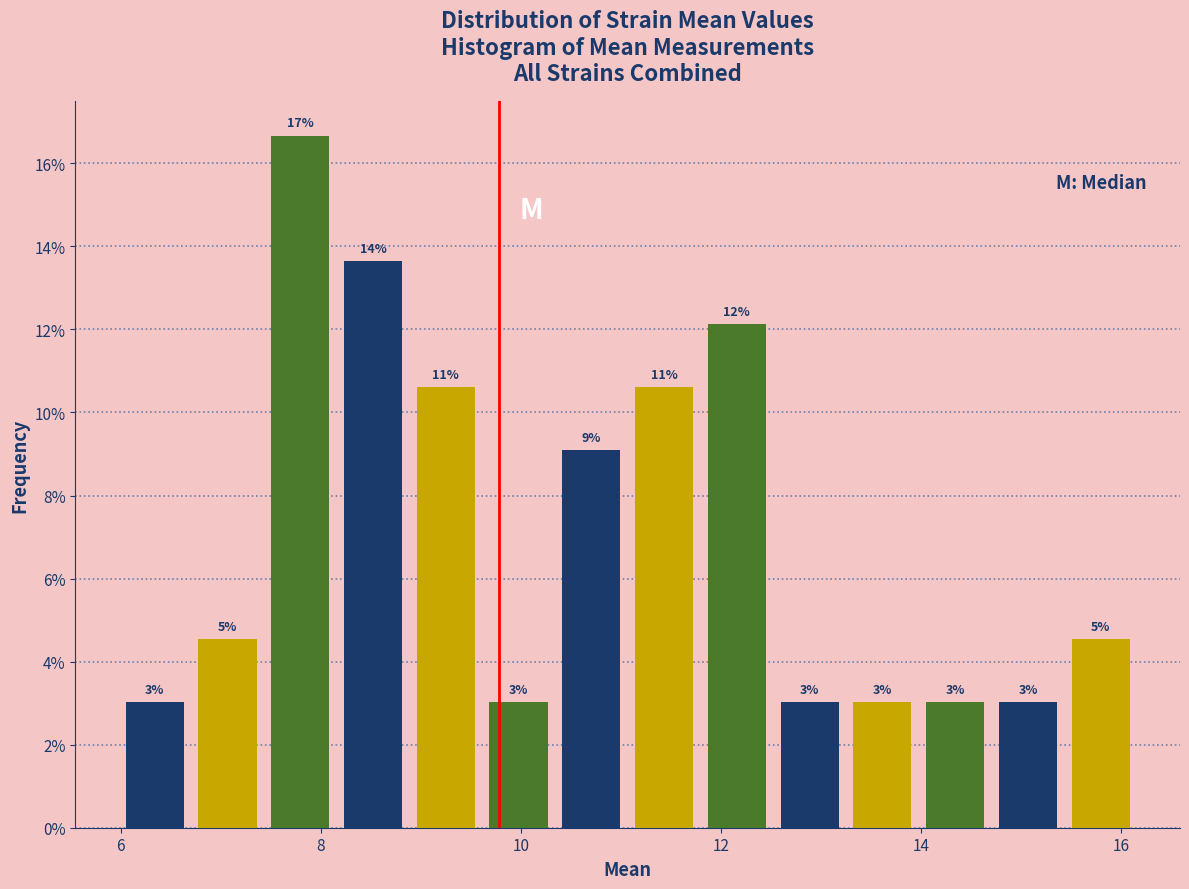

Around what value on the x-axis is the tallest bar? Give the approximate position of its centre, as read against the axis.

7.8